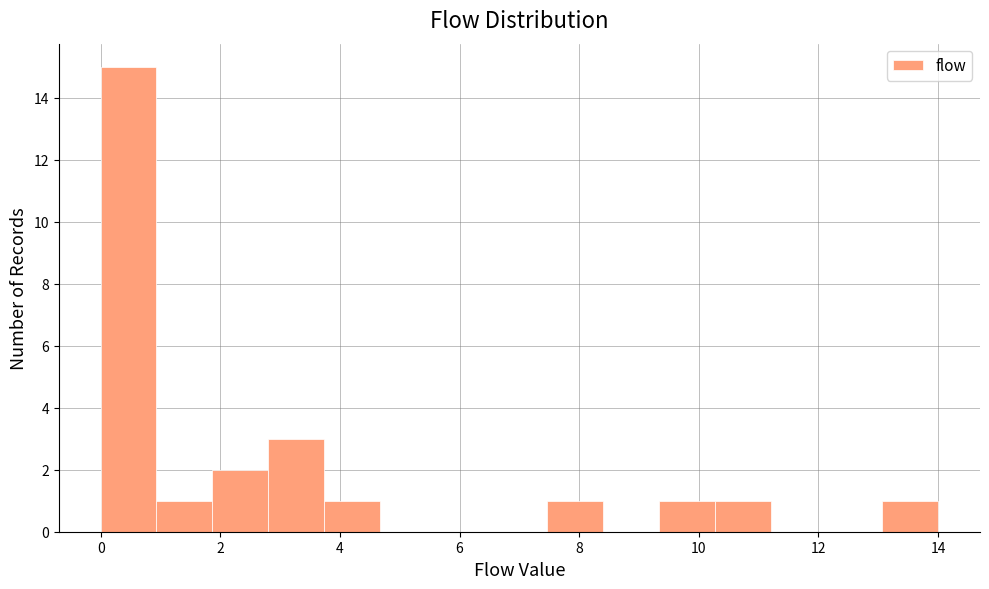

Reading left to right, list every bar in this chart as the range it spans on the x-axis followed by its height. Neither the bar edges nor the heights are printed on the chart, so give them approximately, as read against the axes.

0.0 to 1.0: 15
1.0 to 1.8: 1
1.8 to 2.8: 2
2.8 to 3.8: 3
3.8 to 4.6: 1
4.6 to 5.6: 0
5.6 to 6.6: 0
6.6 to 7.4: 0
7.4 to 8.4: 1
8.4 to 9.4: 0
9.4 to 10.2: 1
10.2 to 11.2: 1
11.2 to 12.2: 0
12.2 to 13.0: 0
13.0 to 14.0: 1